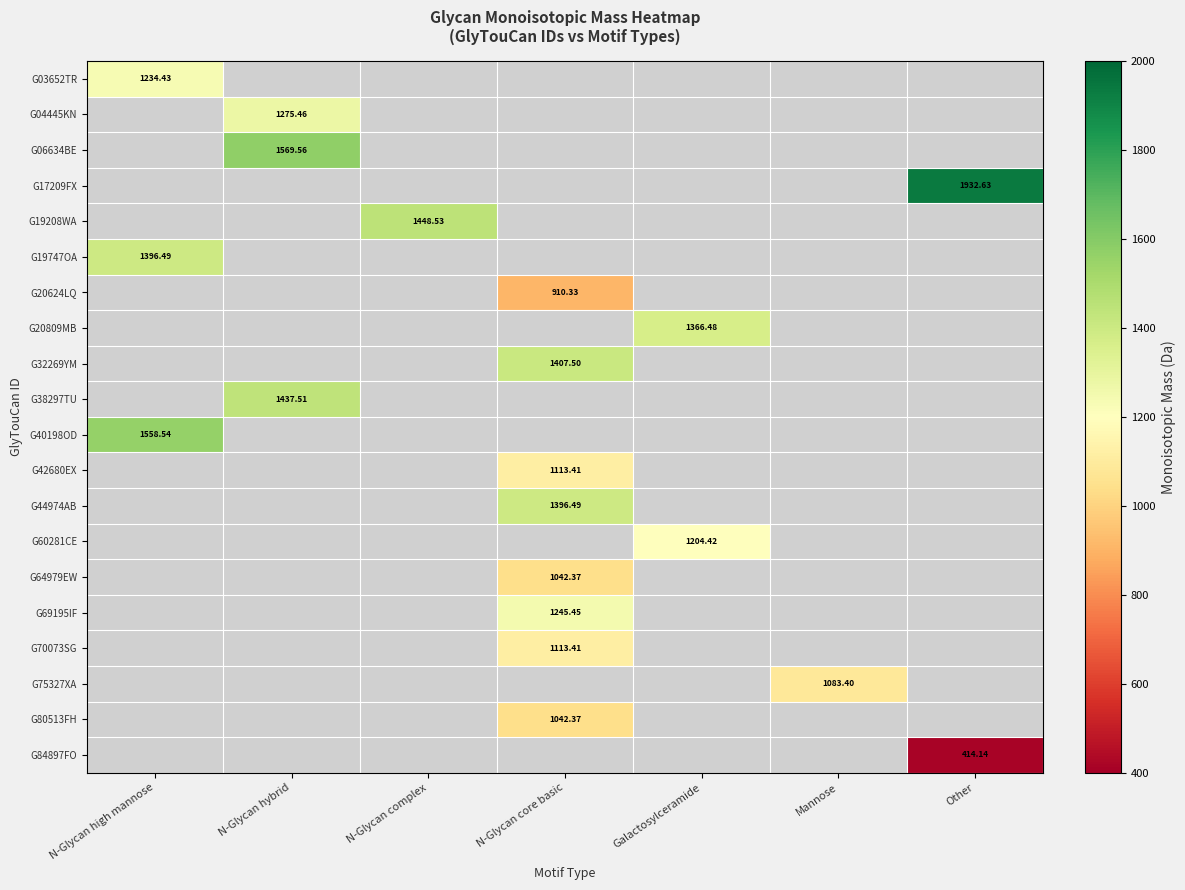

List the labels in order of G75327XA value, smallest first.

N-Glycan high mannose, N-Glycan hybrid, N-Glycan complex, N-Glycan core basic, Galactosylceramide, Mannose, Other